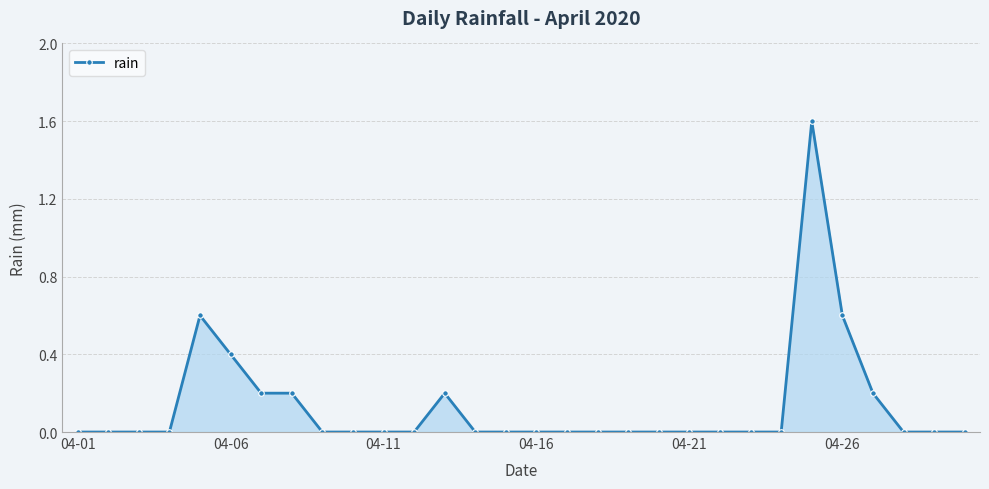

Reading left to right, extract all data points from this chart.

0.0	0.0	0.0	0.0	0.6	0.4	0.2	0.2	0.0	0.0	0.0	0.0	0.2	0.0	0.0	0.0	0.0	0.0	0.0	0.0	0.0	0.0	0.0	0.0	1.6	0.6	0.2	0.0	0.0	0.0